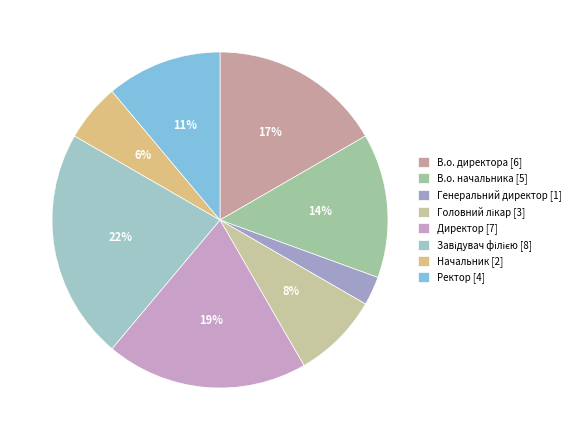

Count the number of slices in the pie.

8